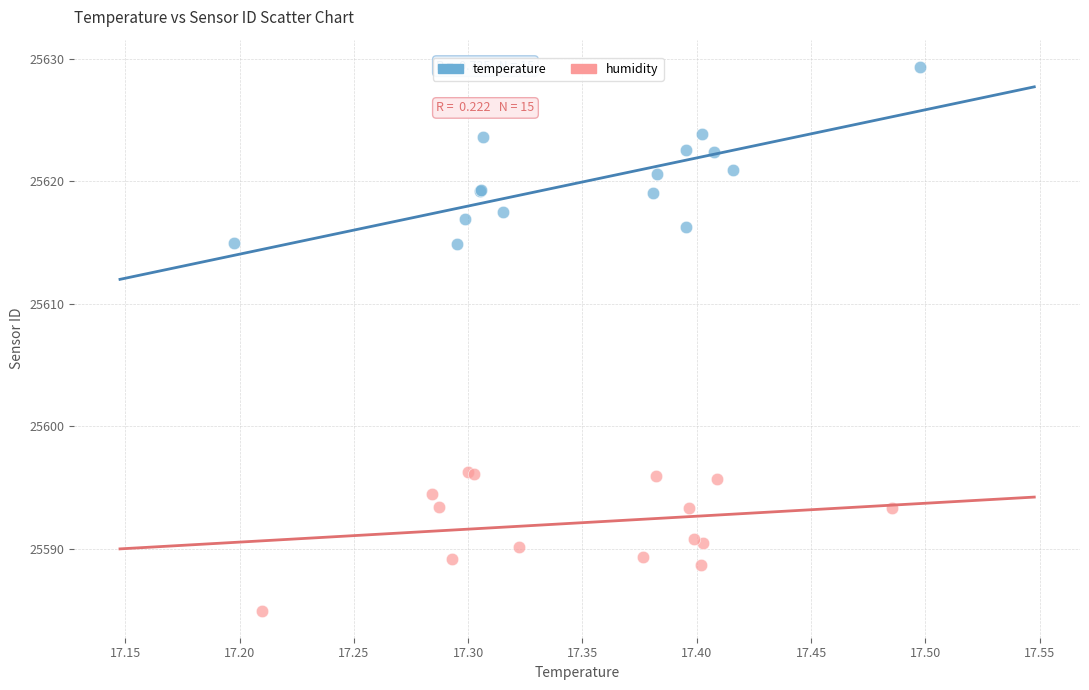

Which series reaches the minimum Y coordinate?

humidity